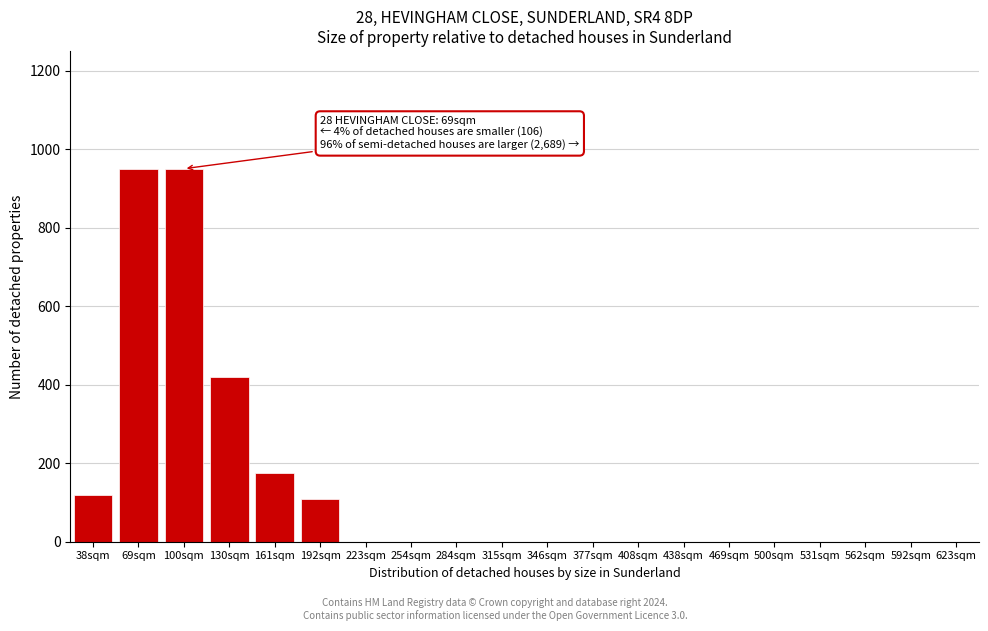

Reading right to left, what are all the values shown in this chart?

623sqm=0	592sqm=0	562sqm=0	531sqm=0	500sqm=0	469sqm=0	438sqm=0	408sqm=0	377sqm=0	346sqm=0	315sqm=0	284sqm=0	254sqm=0	223sqm=0	192sqm=110	161sqm=175	130sqm=420	100sqm=950	69sqm=950	38sqm=120